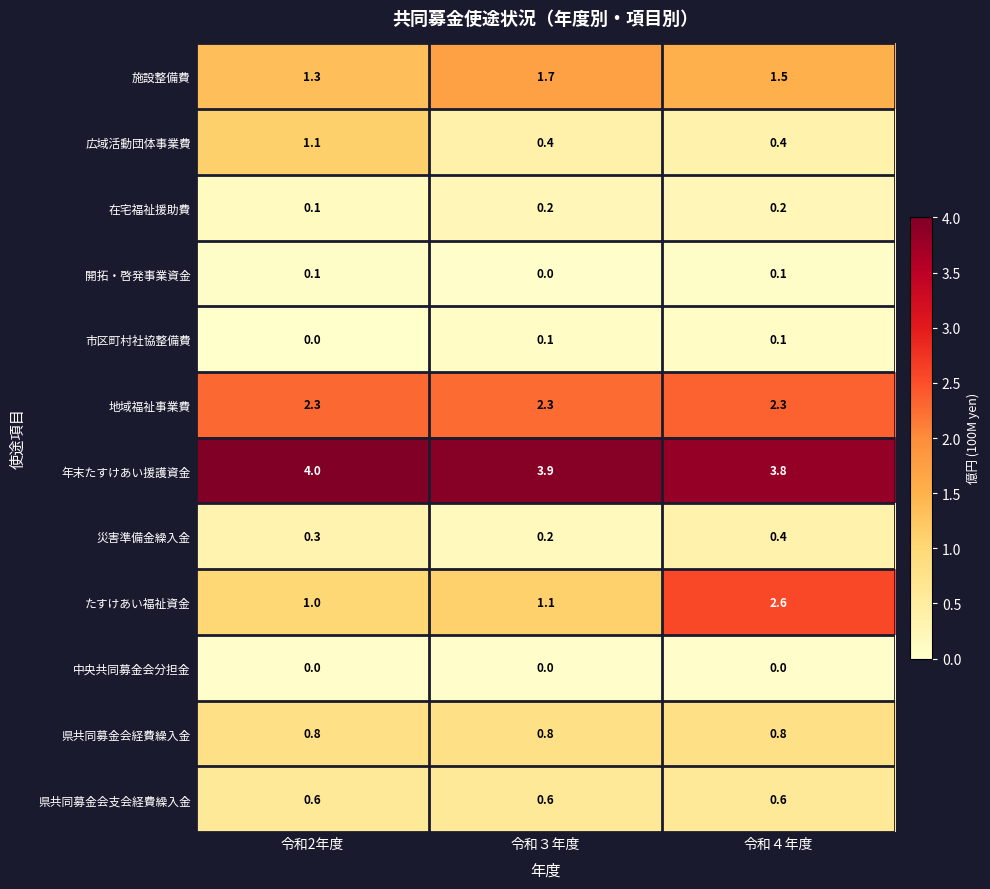

The value of 広域活動団体事業費 at 令和2年度 is 1.1. True or false?

True